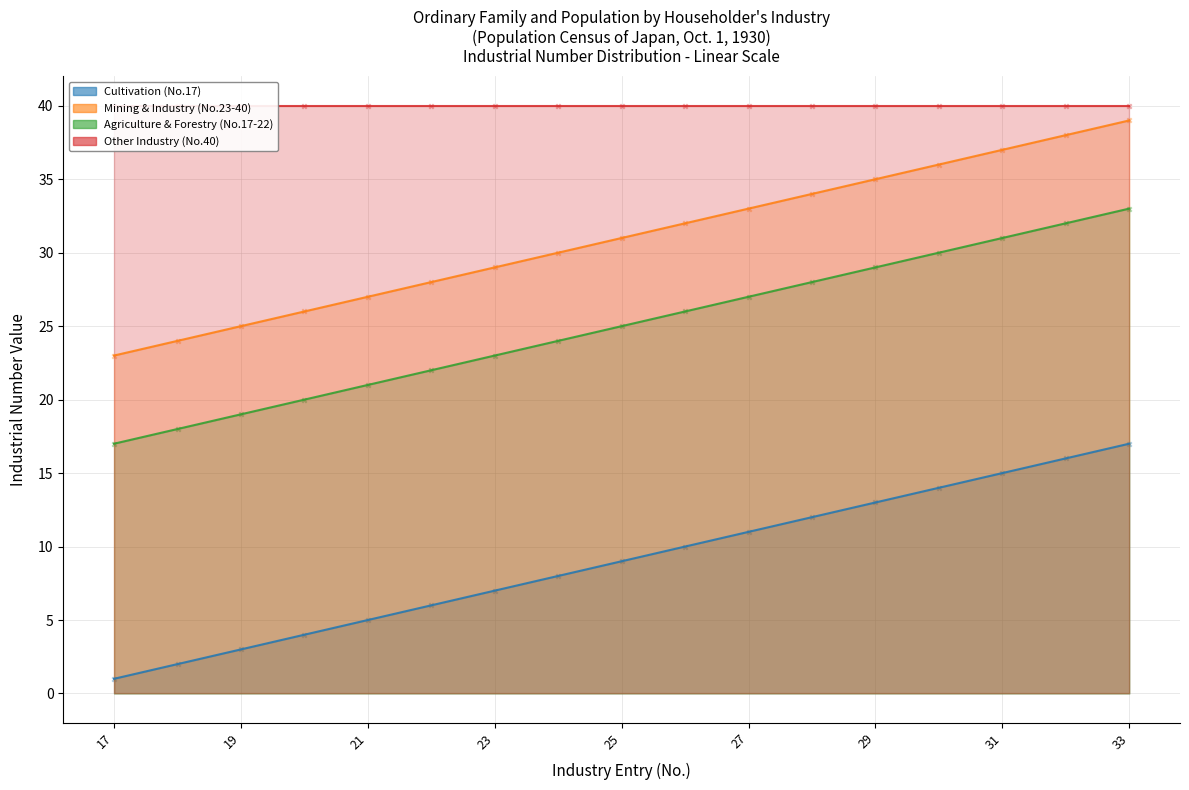

At which category is the sum across all series the highest?

33